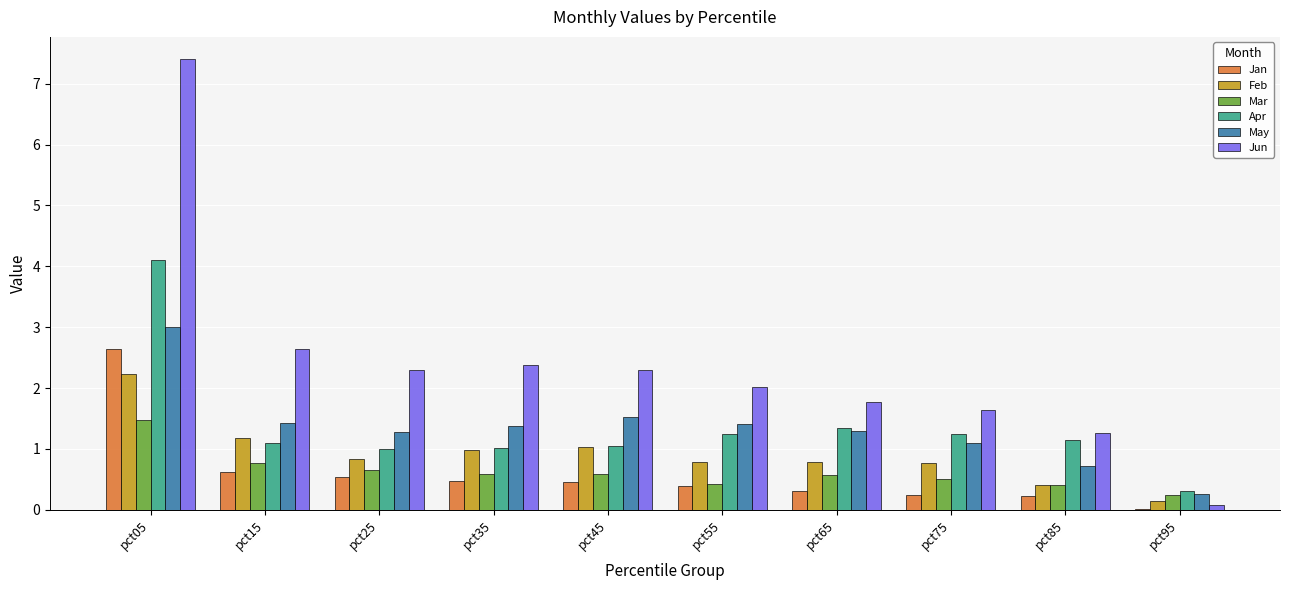

Read the Jun value at pct95.

0.1